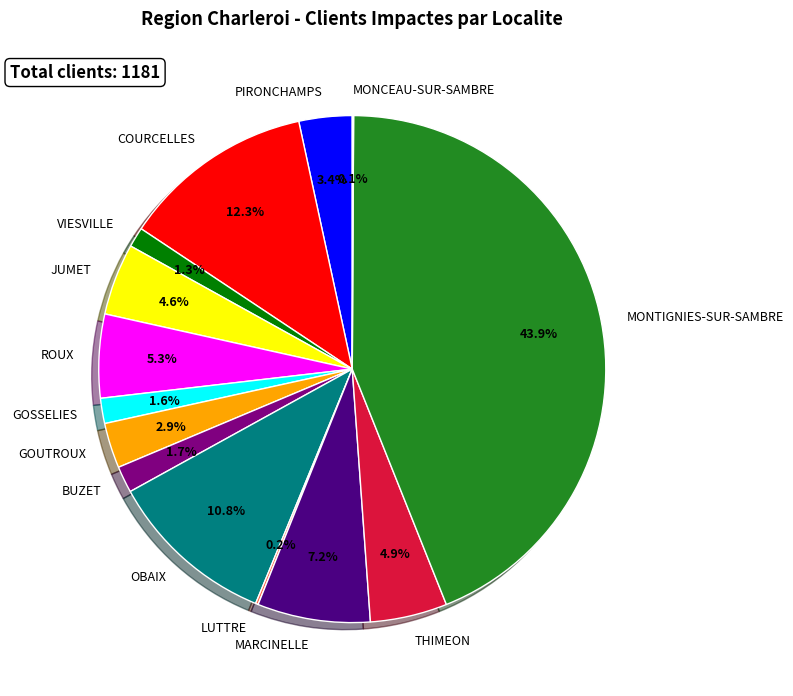

The BUZET slice represents 2% of the pie. True or false?

True